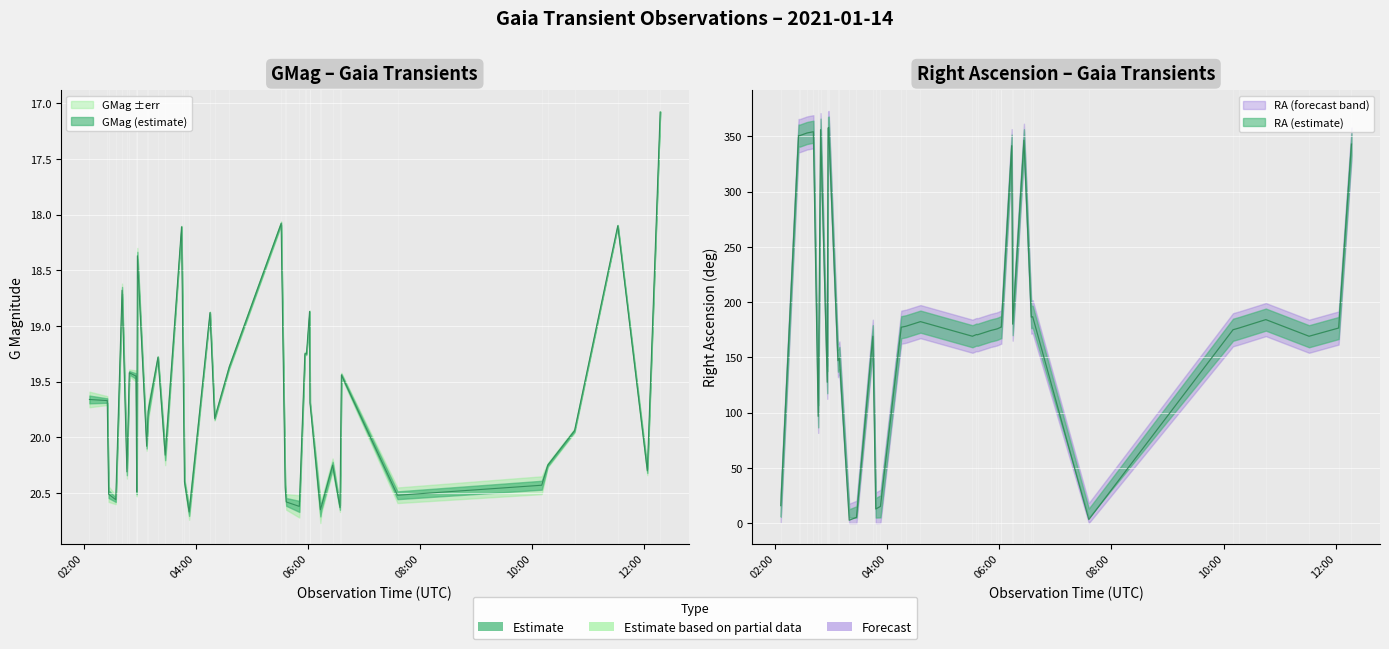

What position from the right is 2021-01-14T04:19:59?

19